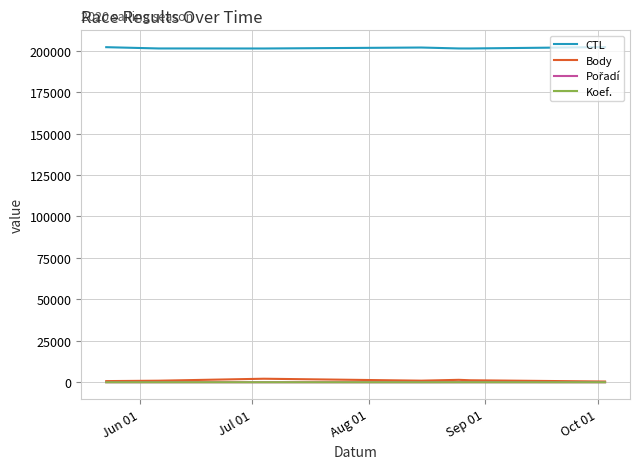

What is the maximum value shown in the chart?

202166